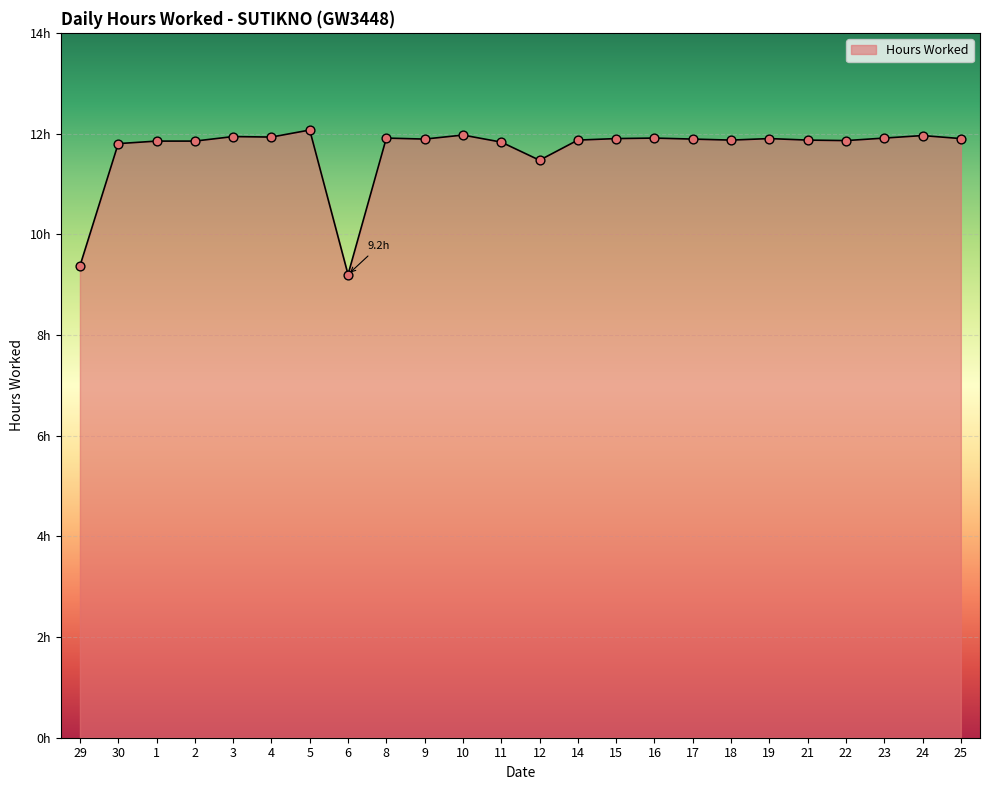

What is the change in value from 14 to 24?

+0.1